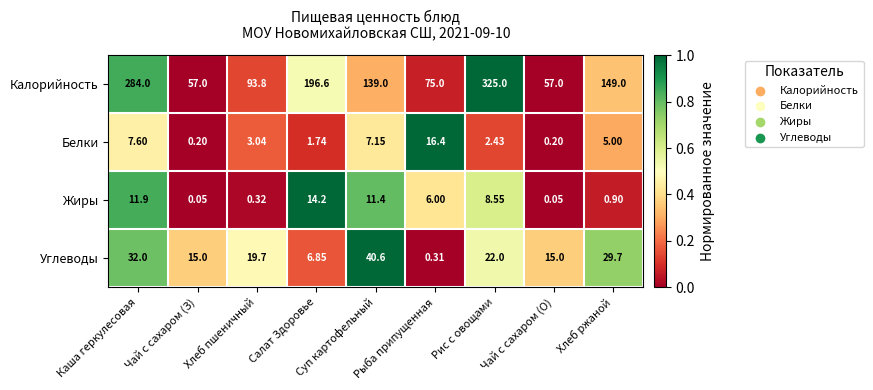

At which label does Белки first exceed 3?

Каша геркулесовая